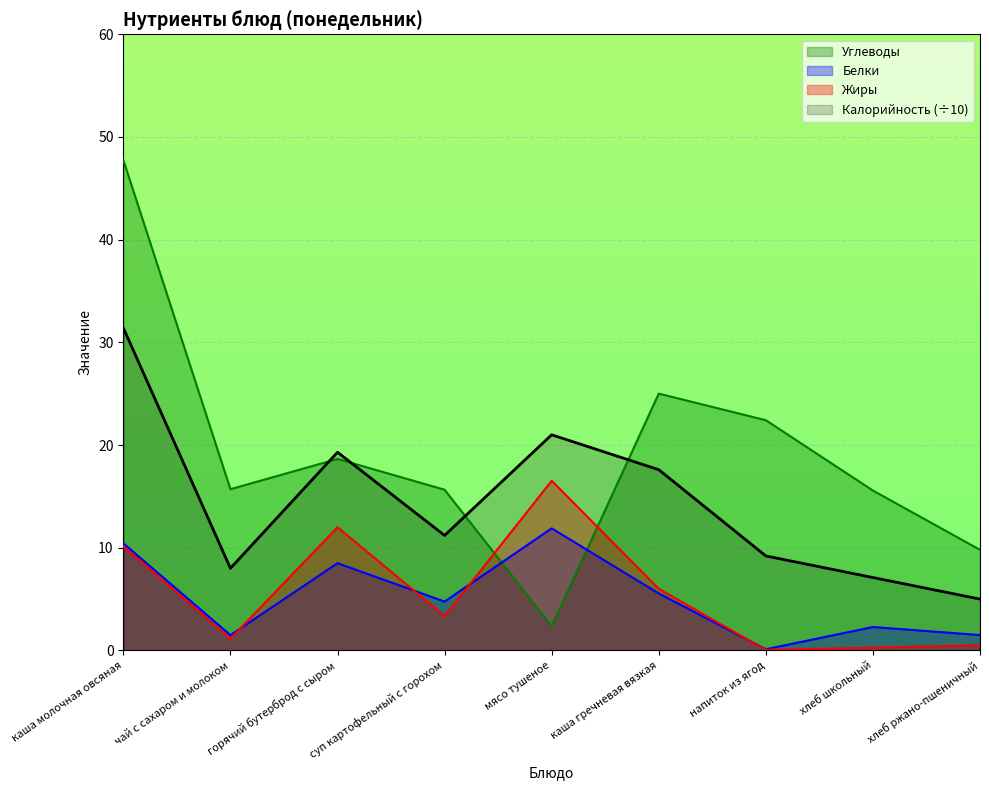

Which label corresponds to the largest value in the chart?

каша молочная овсяная